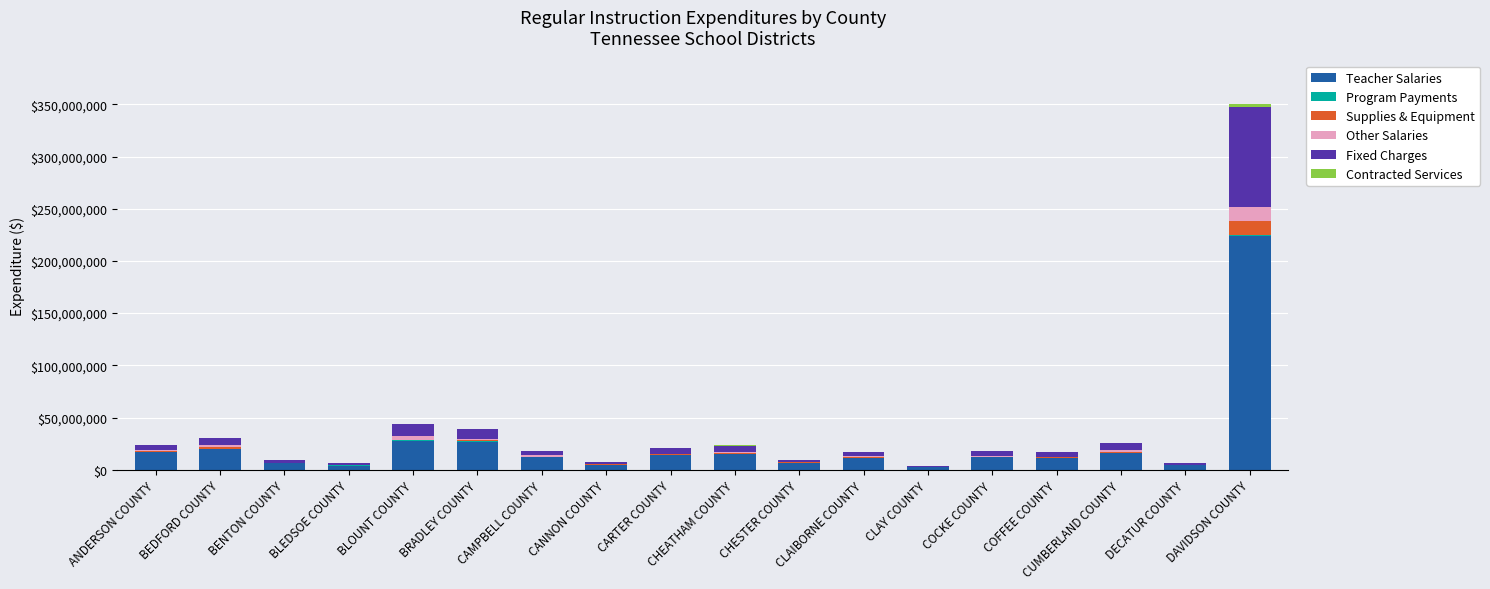

What is the highest value of the Teacher Salaries series?

223534915